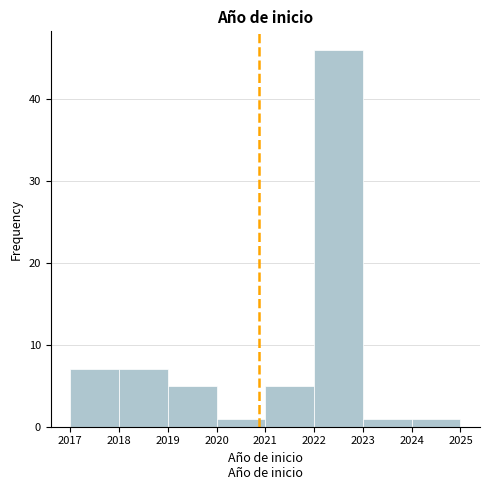

What is the height of the bar covering 2021 to 2022 on the x-axis? The values are not printed on the chart, so give them approximately, as read against the axis.

5